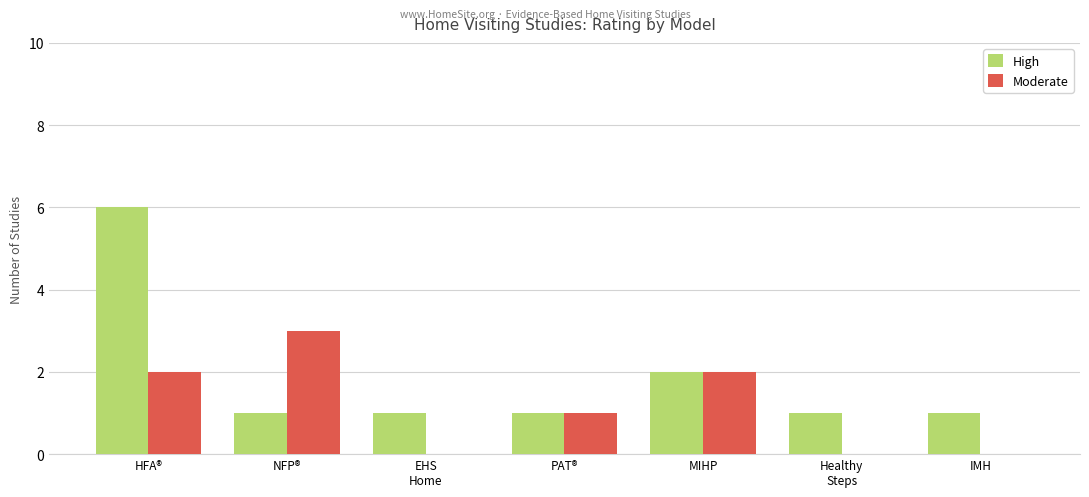

Which series has the largest total across all categories?

High